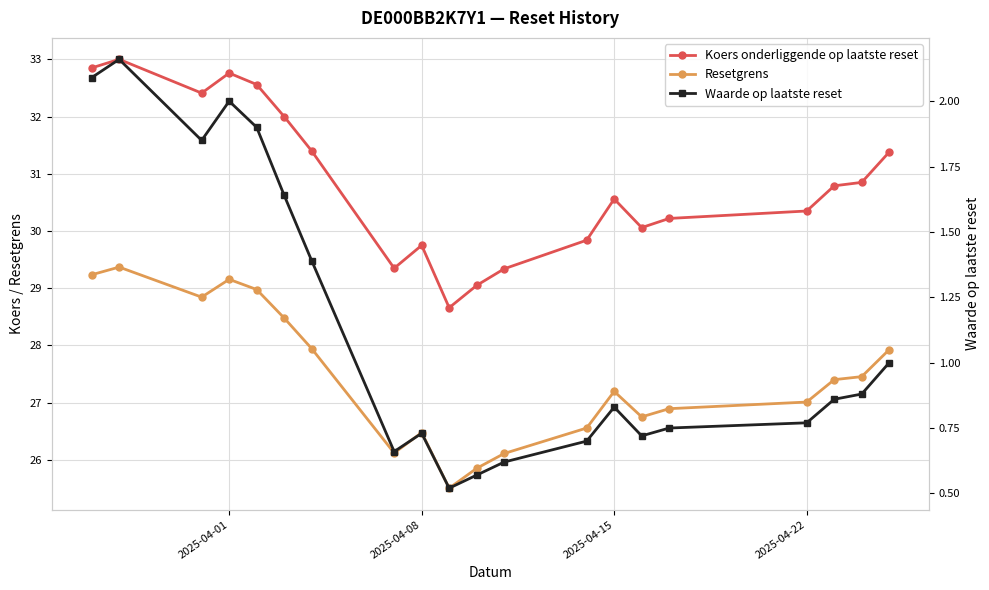

Where is Resetgrens nearest to the value 27?

2025-04-22